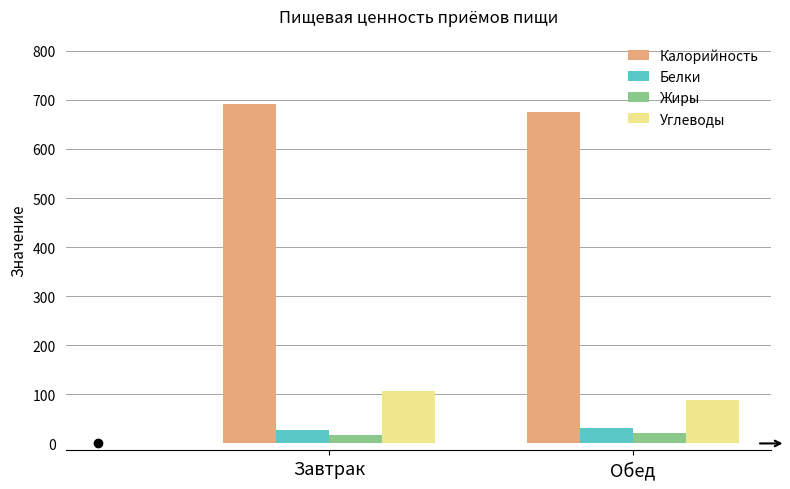

List the series in order of their peak value, highest first.

Калорийность, Углеводы, Белки, Жиры